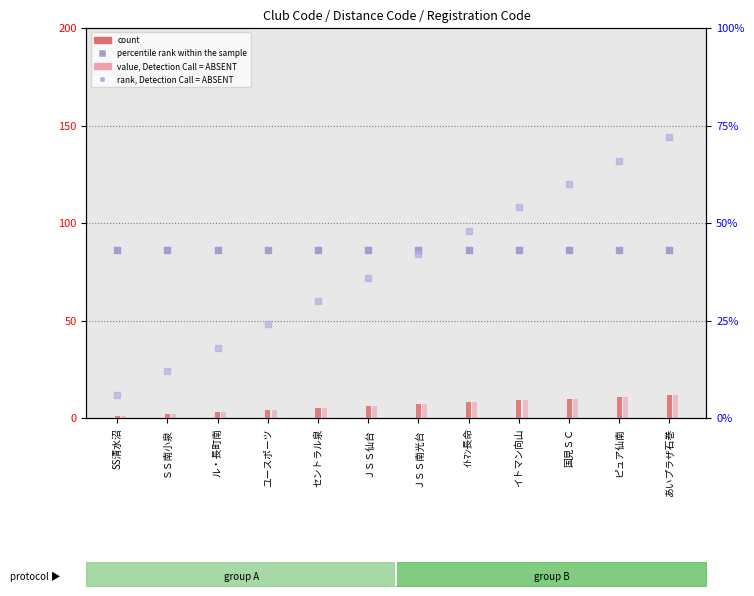

What are all the series names shown in the legend?

count, value, Detection Call = ABSENT, percentile rank within the sample, rank, Detection Call = ABSENT